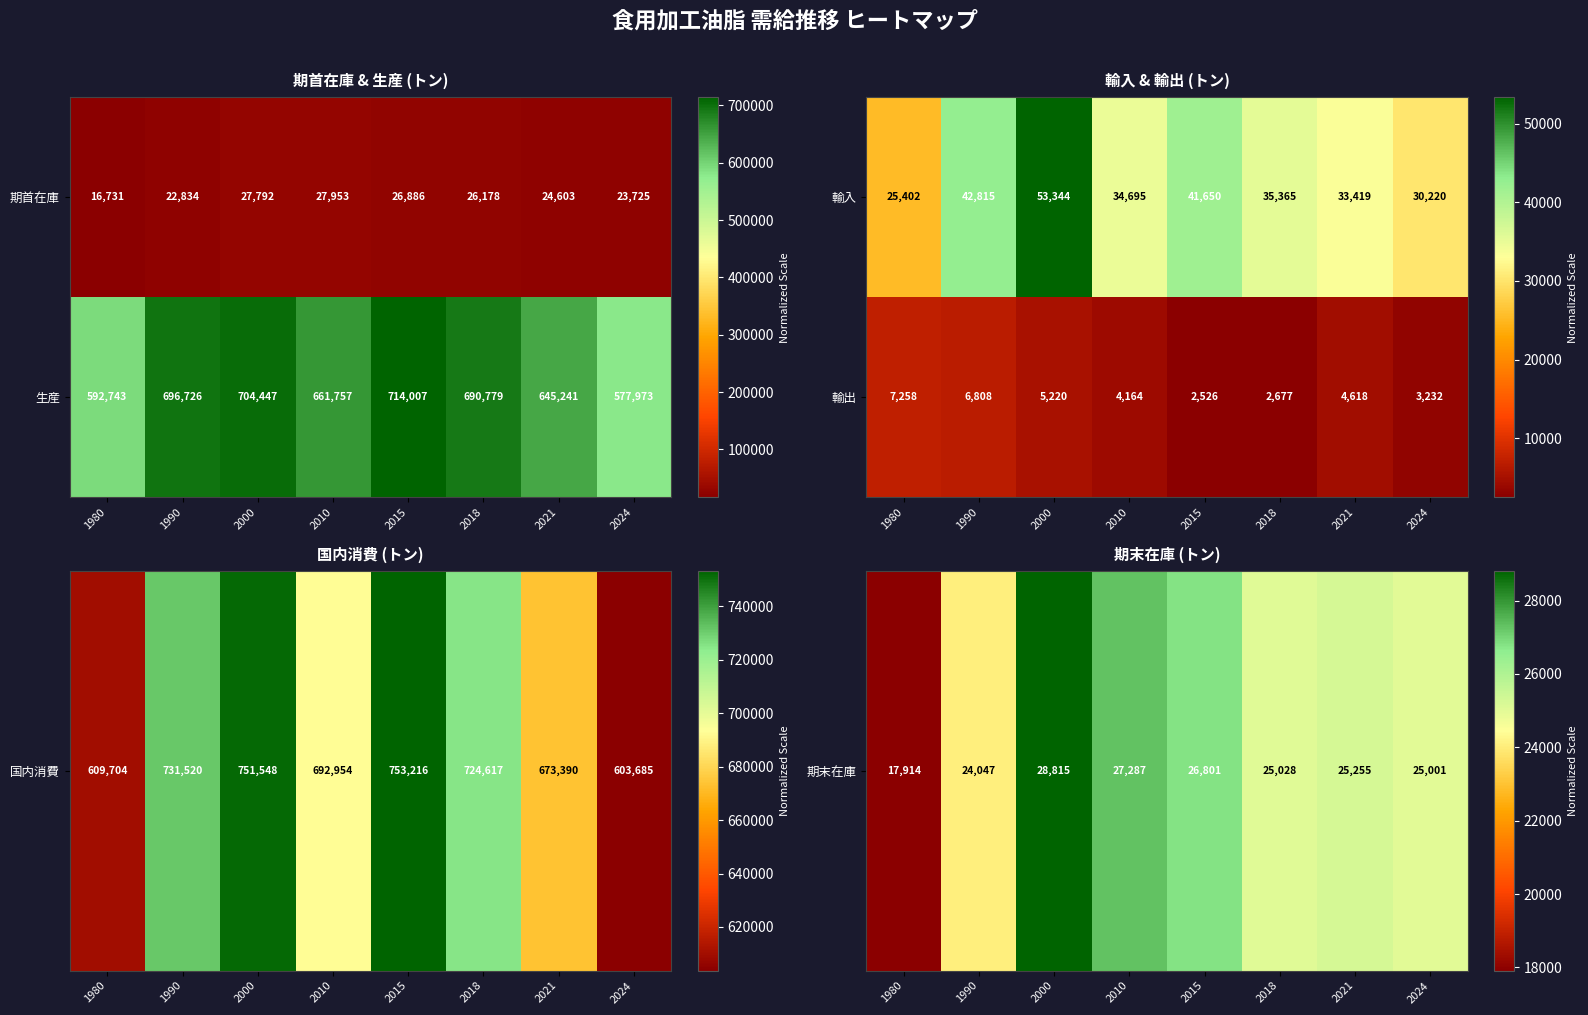

Is it true that 輸入 equals 33419 at 2021?

True